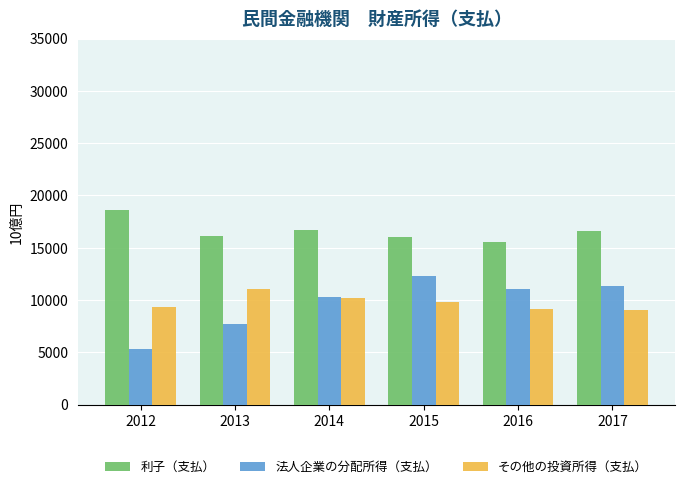

Read the 法人企業の分配所得（支払） value at 2013.

7691.5